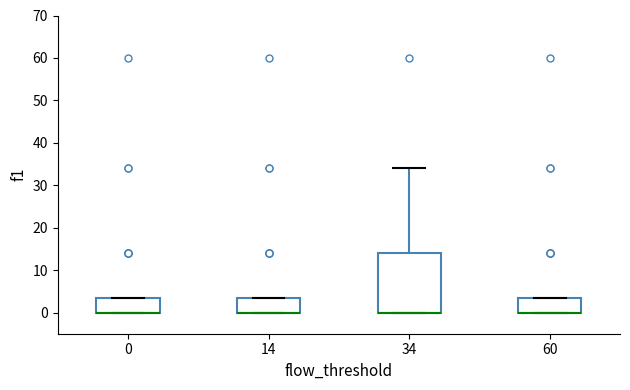

Where is the lower edge of the box at x = 34 on the y-axis? The values are not printed on the chart, so give them approximately, as read against the axis.

0